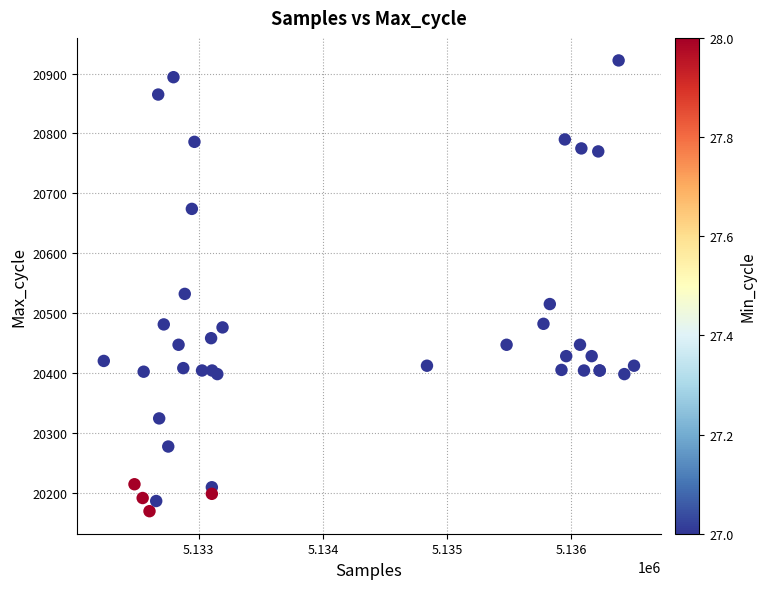

What Y value in the scatter plot is closest to 20545?

20532